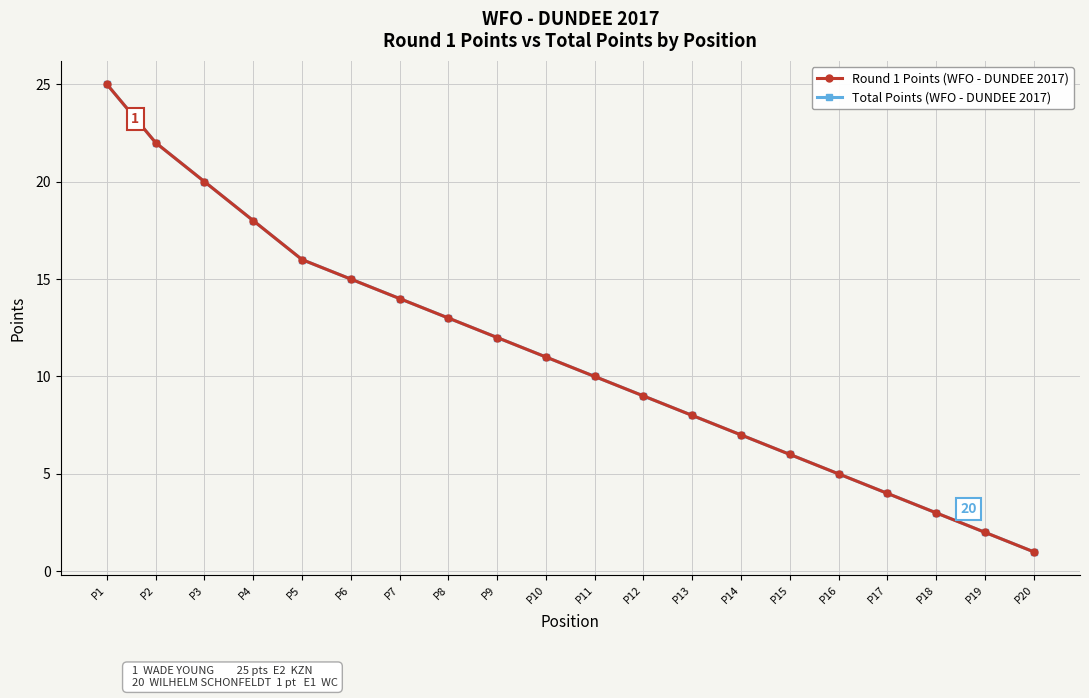

True or false: Round 1 Points (WFO - DUNDEE 2017) and Total Points (WFO - DUNDEE 2017) intersect in this chart.

False